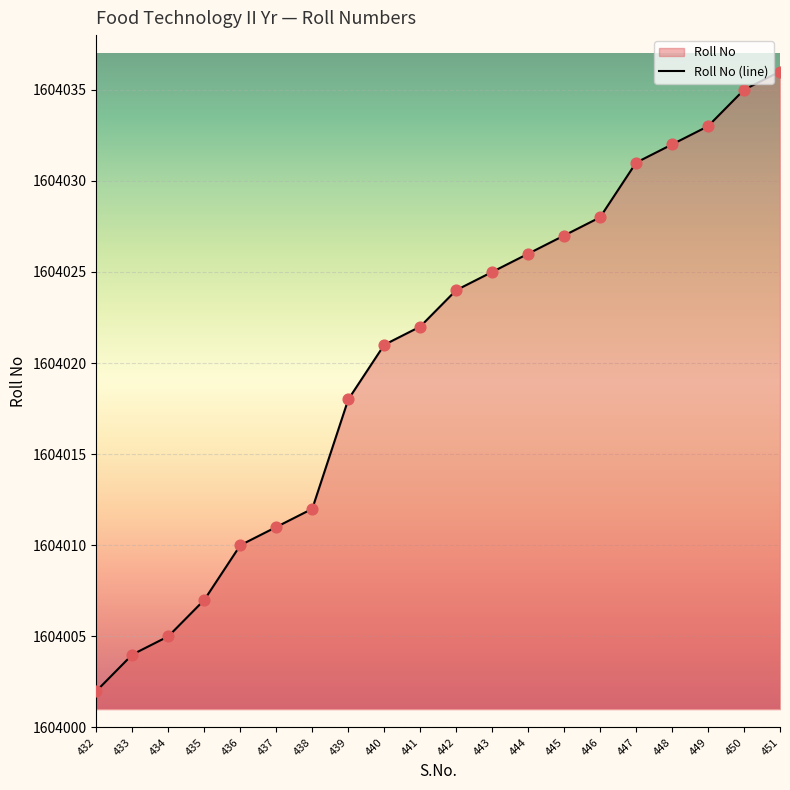

Between 439 and 432, which is larger?

439